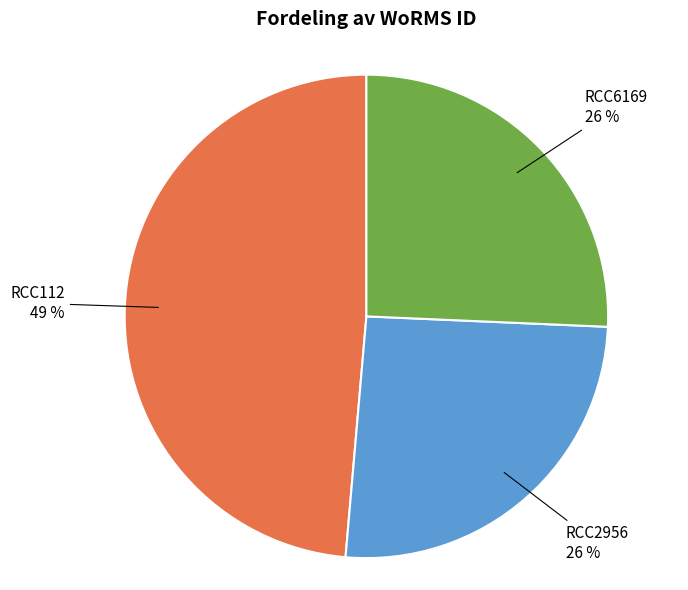

Does any single category account for the majority?

No